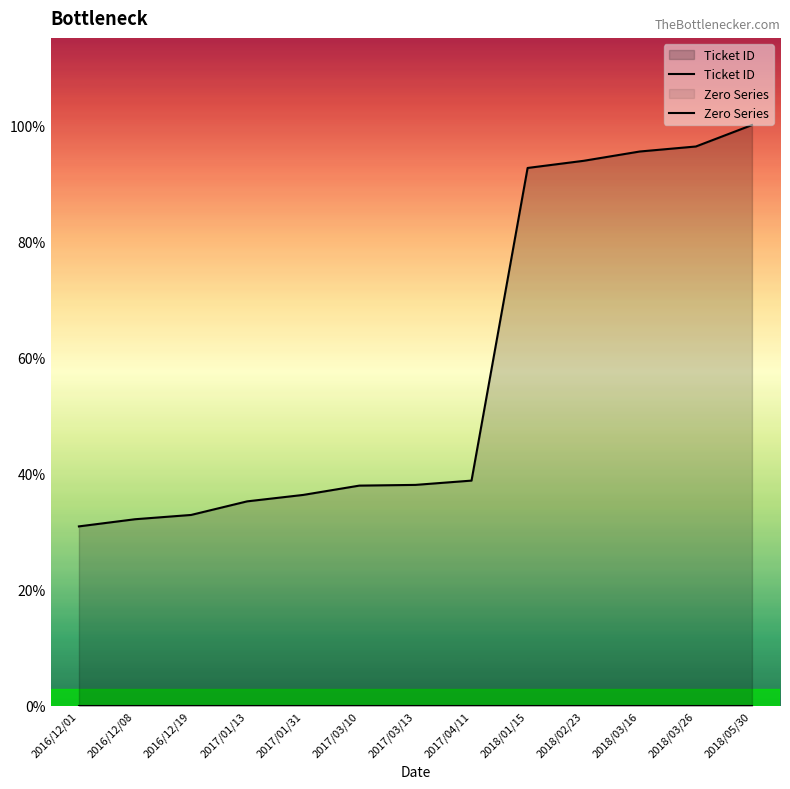

Which series has the largest total across all categories?

Ticket ID